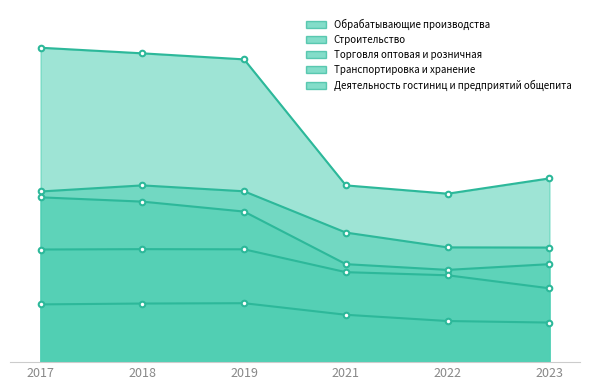

Which category has the lowest value across all series?

2023